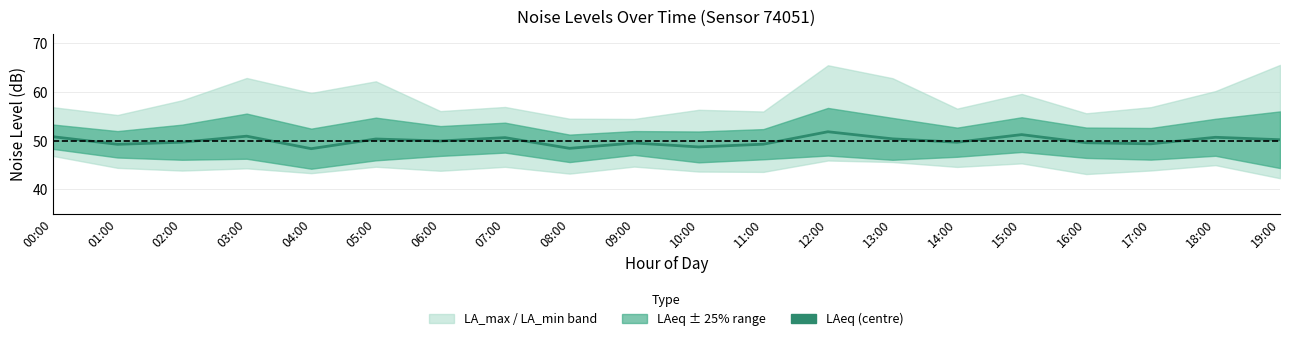

Reading left to right, what are all the values shown in this chart?

50.8	49.3	49.7	51.0	48.4	50.4	50.0	50.6	48.5	49.5	48.7	49.3	51.9	50.4	49.7	51.3	49.6	49.4	50.7	50.2